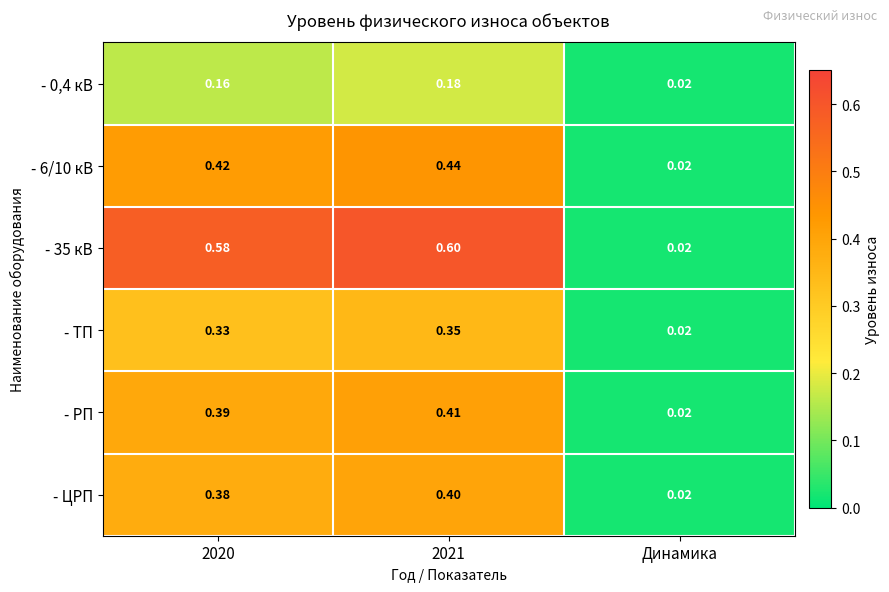

At which label is - 6/10 кВ closest to 0?

Динамика